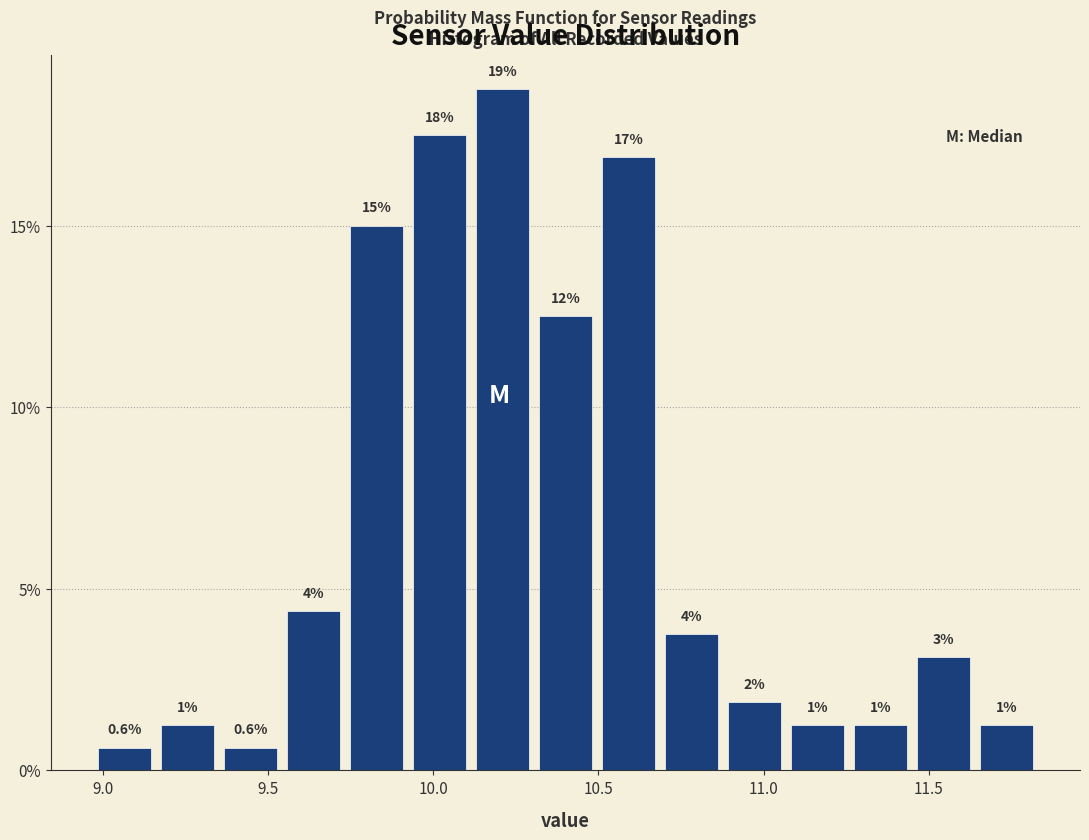

Read against the x-axis, roughly where is the centre of the tallest bar?

10.20